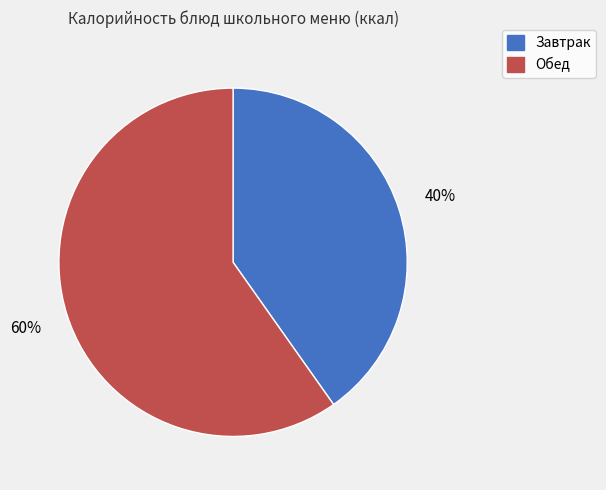

Is there a majority slice in this chart?

Yes